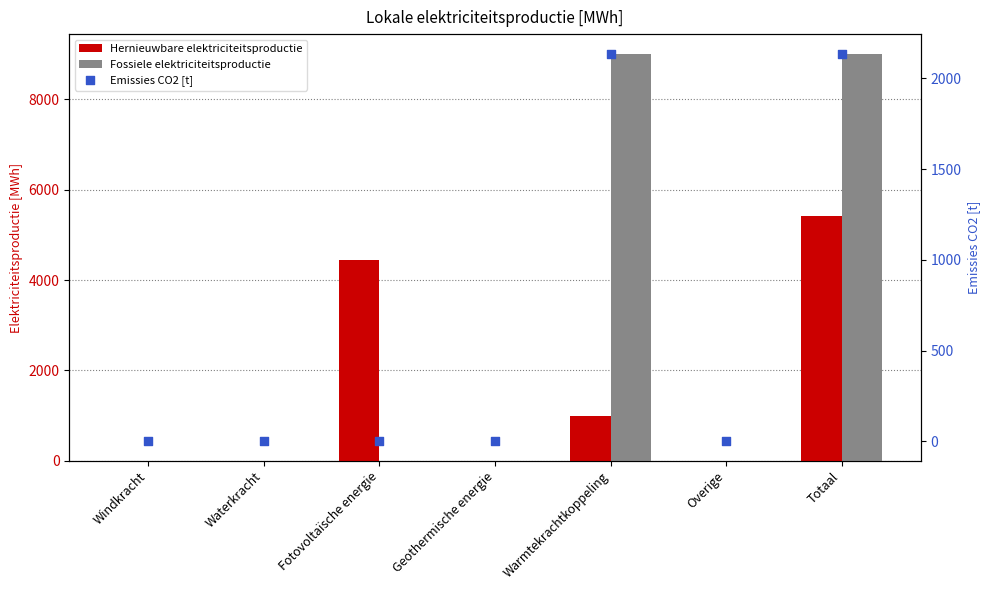

Which series reaches the maximum Y coordinate?

Fossiele elektriciteitsproductie